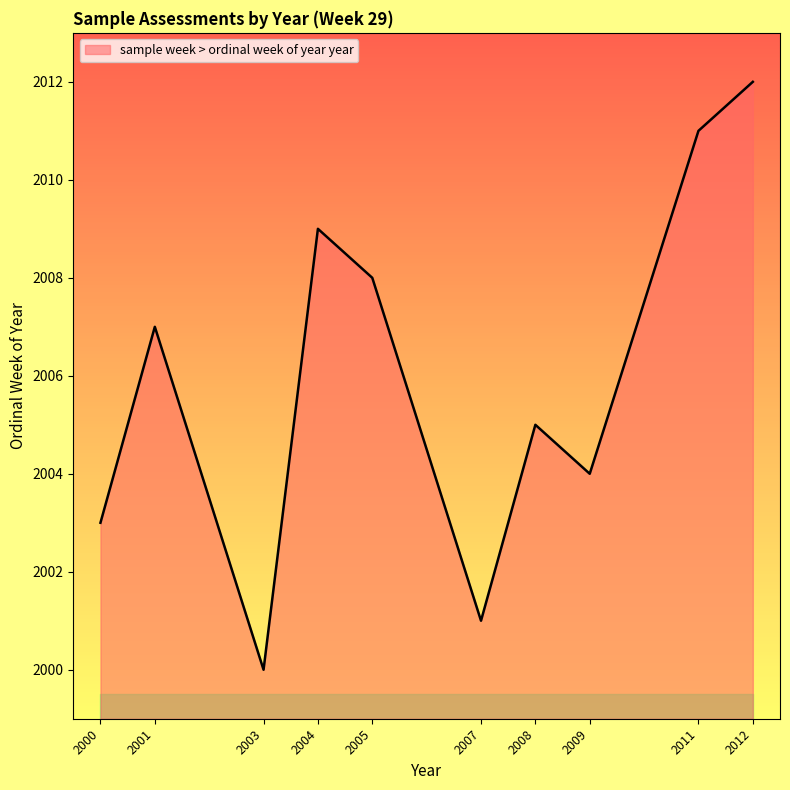

At which category does the chart reach its minimum across all series?

2003